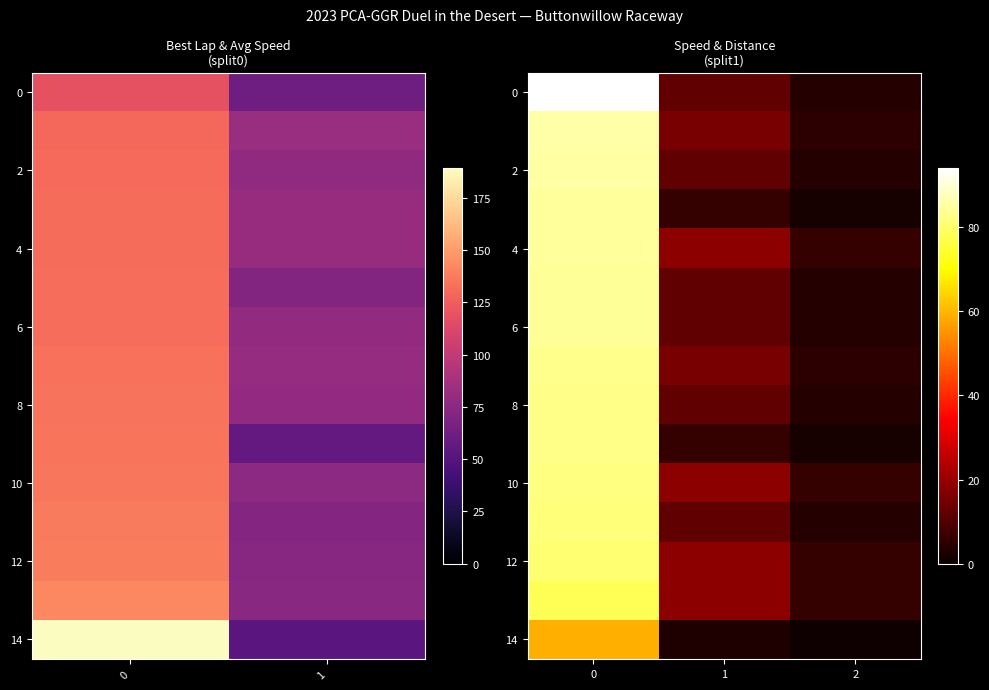

Which category has the lowest value across all series?

2